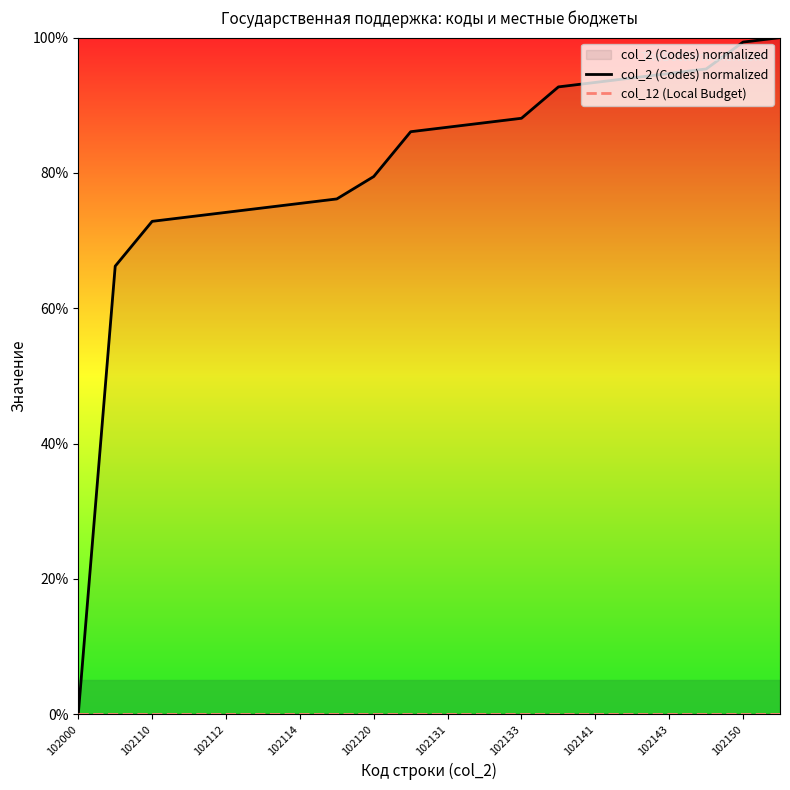

True or false: col_12 (Local Budget) has more than 2 points higher than both neighbors.

False